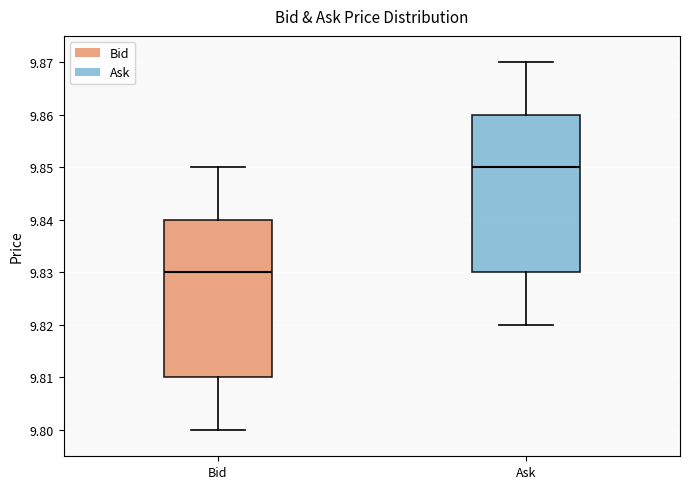

Which box has the highest median line?

Ask